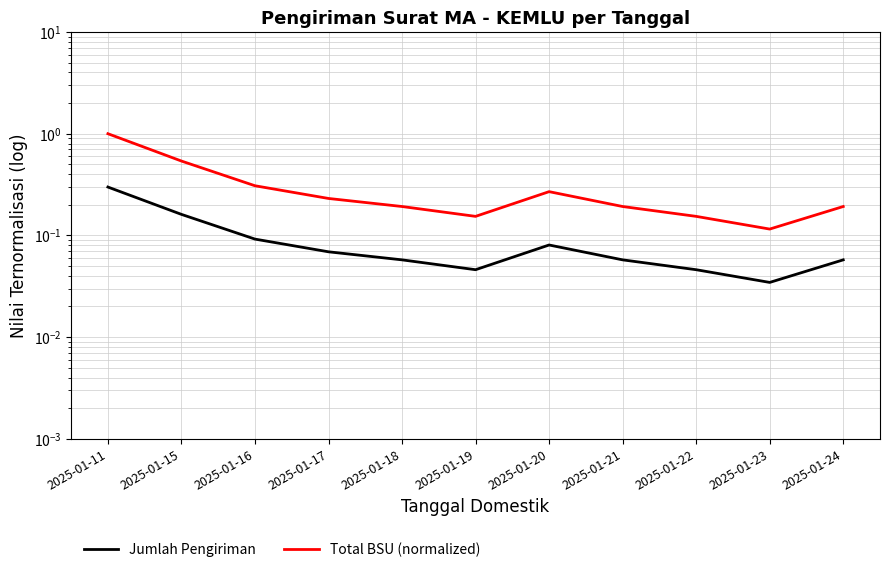

At 2025-01-16, list the series in order from largest to smallest.

Total BSU (normalized), Jumlah Pengiriman